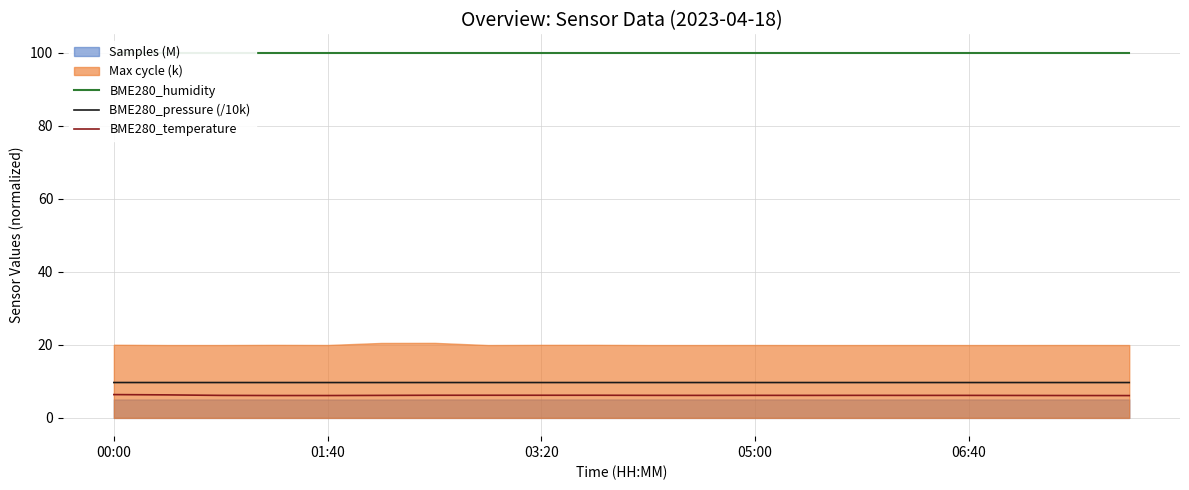

True or false: BME280_temperature and BME280_pressure (/10k) cross at least once.

False